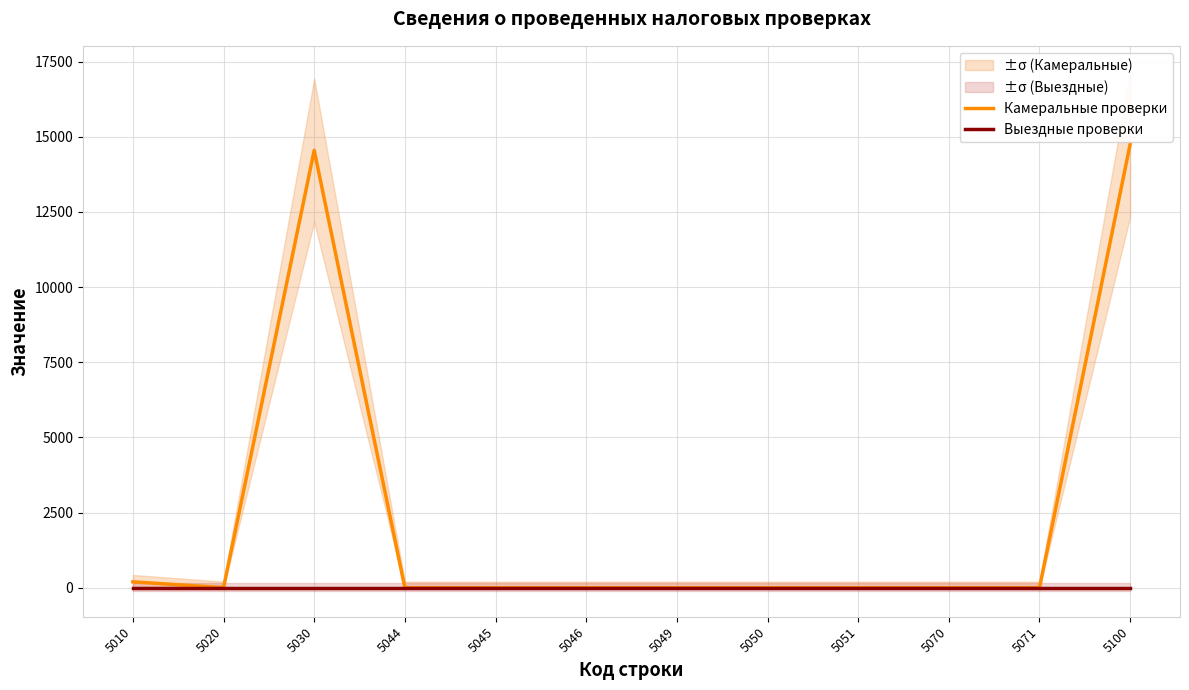

What is the sum of the Камеральные проверки values at 5010 and 5044?

197